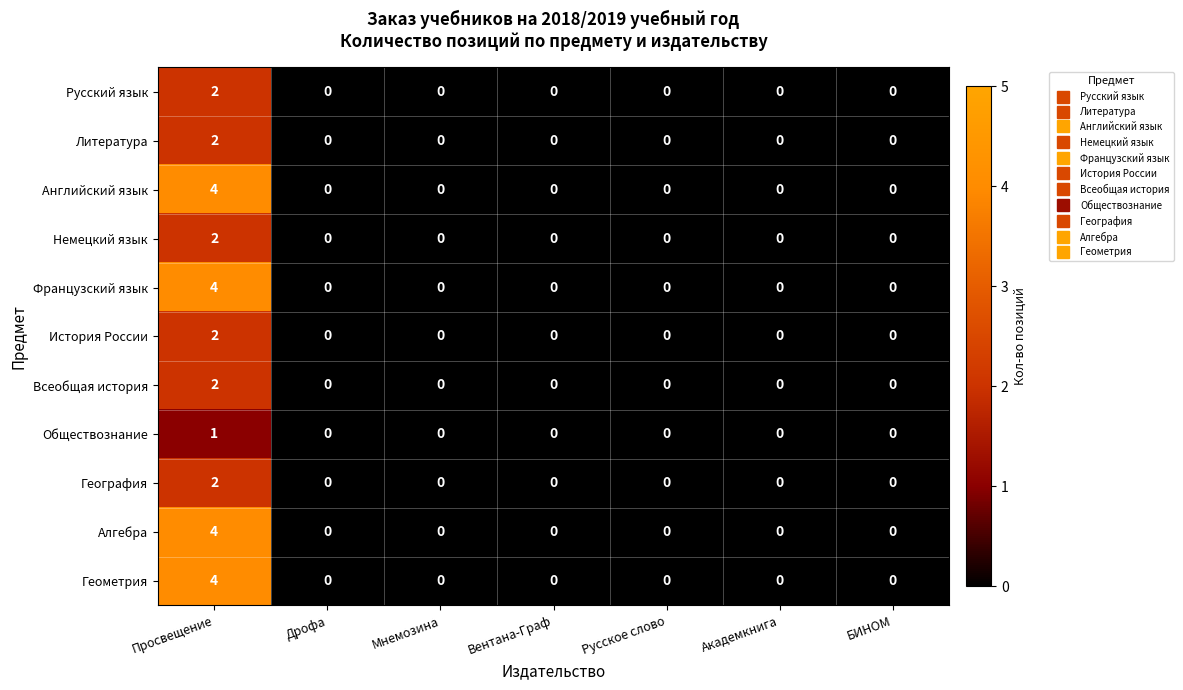

What is the sum of all Английский язык values?

4